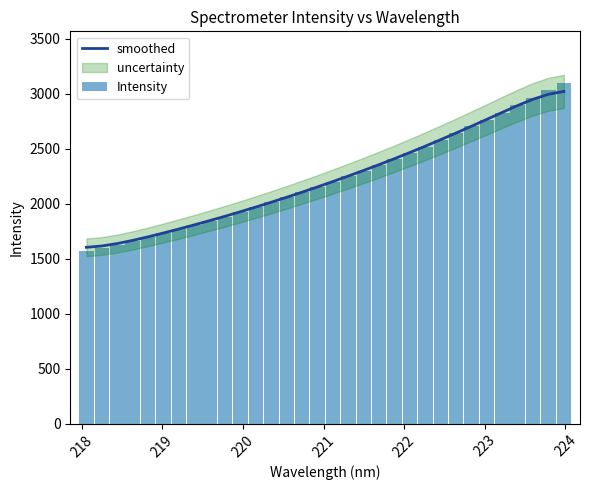

Are the bars grouped side by side (vs. stacked)?

Yes